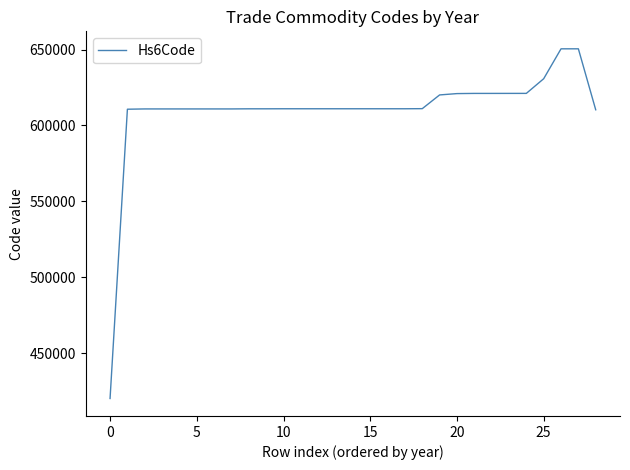

What is the smallest value displayed?

420212